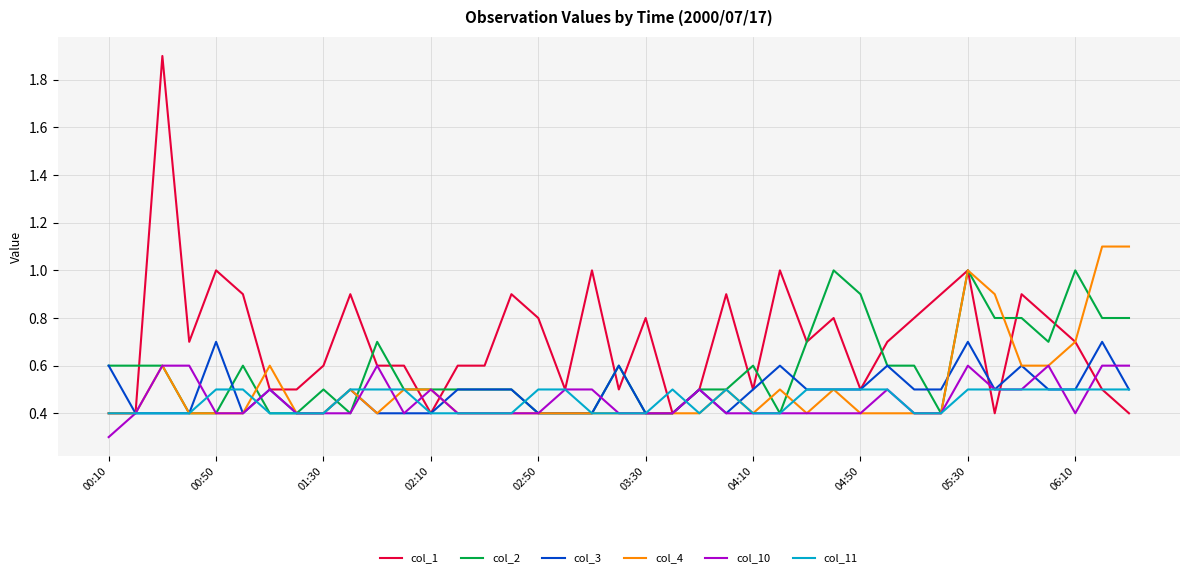

Which series has the largest range (max minus min)?

col_1